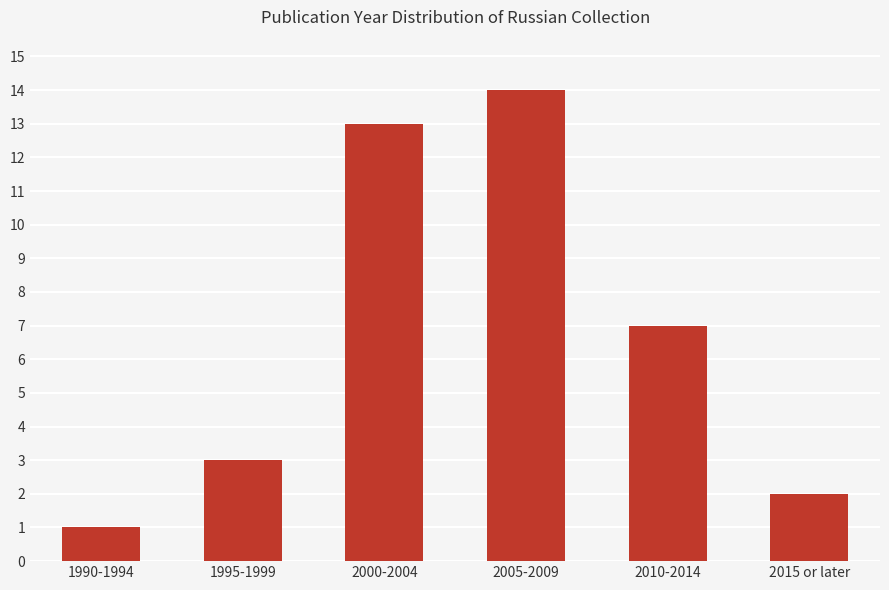

What is the label of the 1st bar from the left?

1990-1994